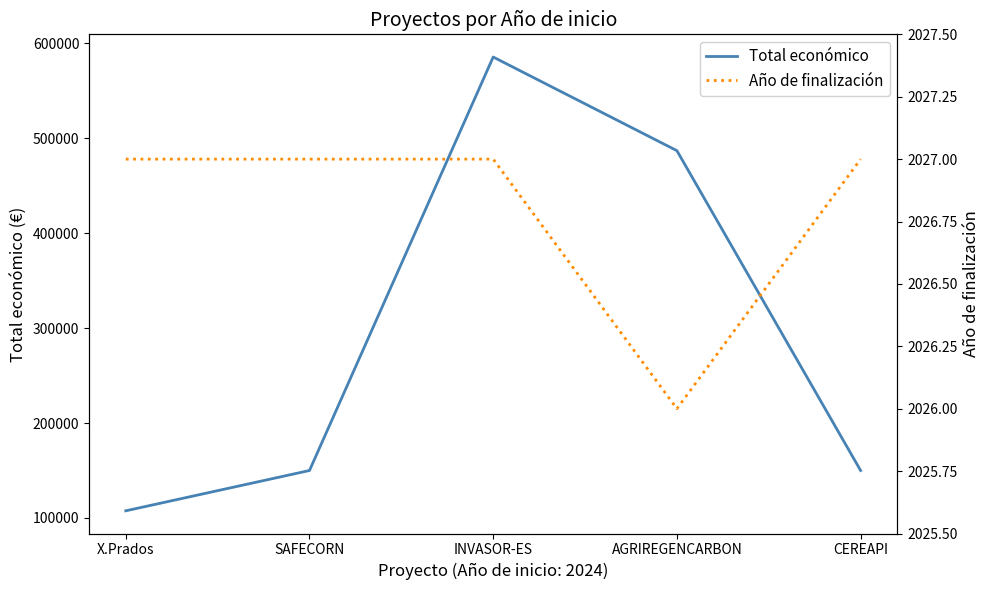

Is this an area chart (filled region under the line)?

No